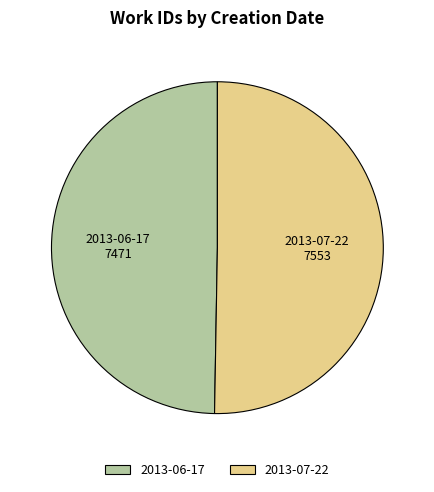

Approximately how many times larger is the value at 2013-07-22 compared to 2013-06-17?

1.0